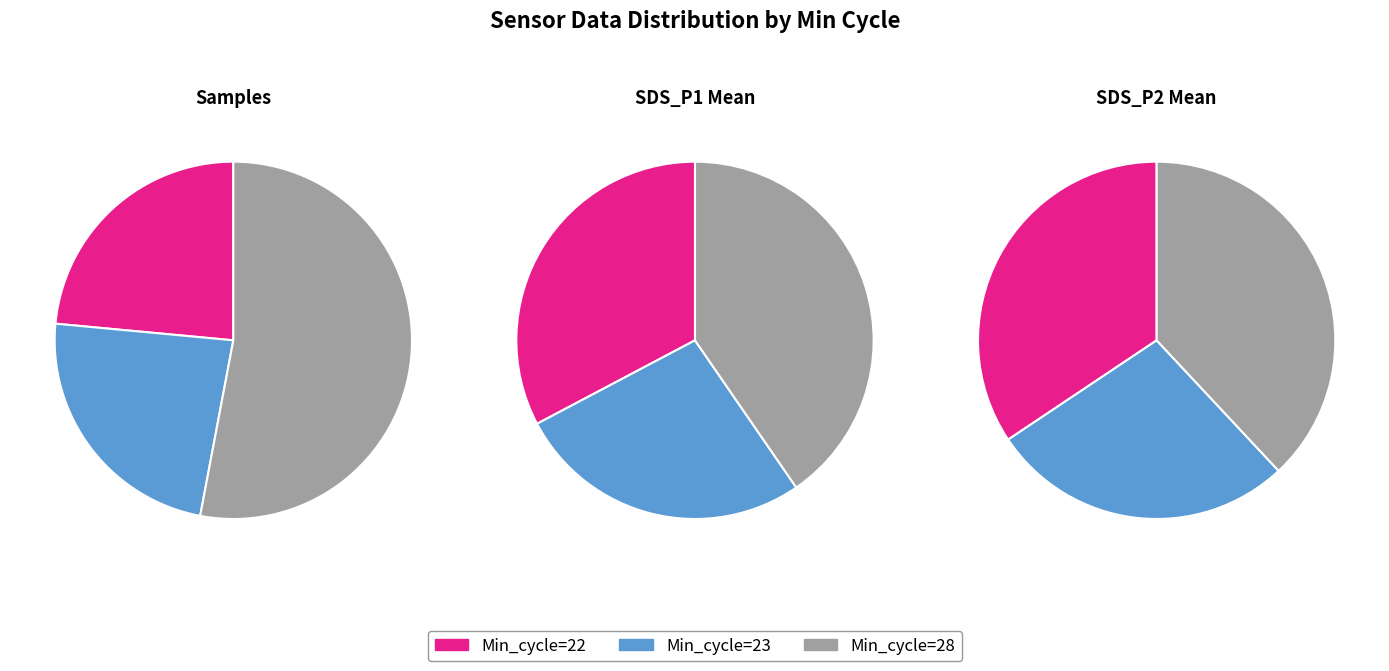

What is the difference between the highest and lowest values at 23?

0.1